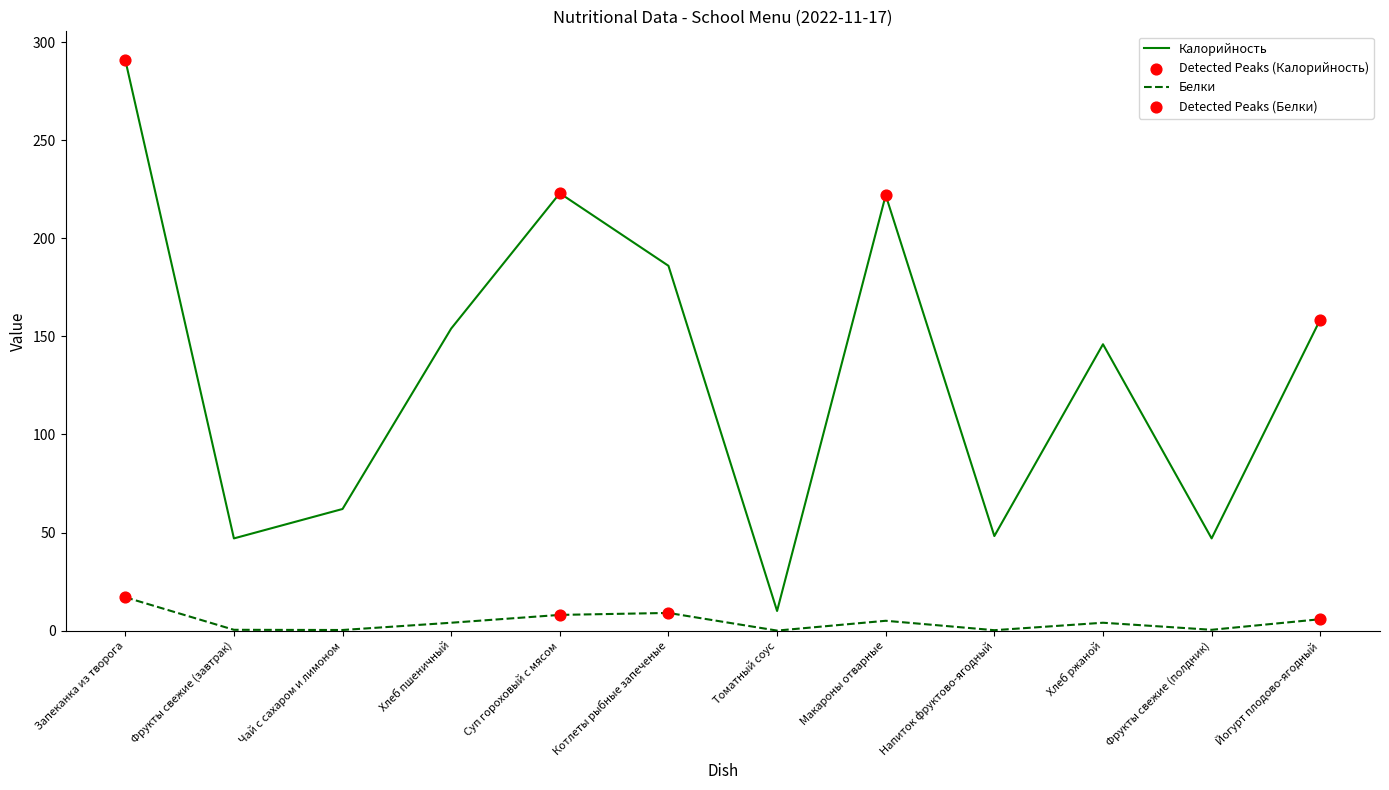

At how many categories does at least one series exceed 83?

7